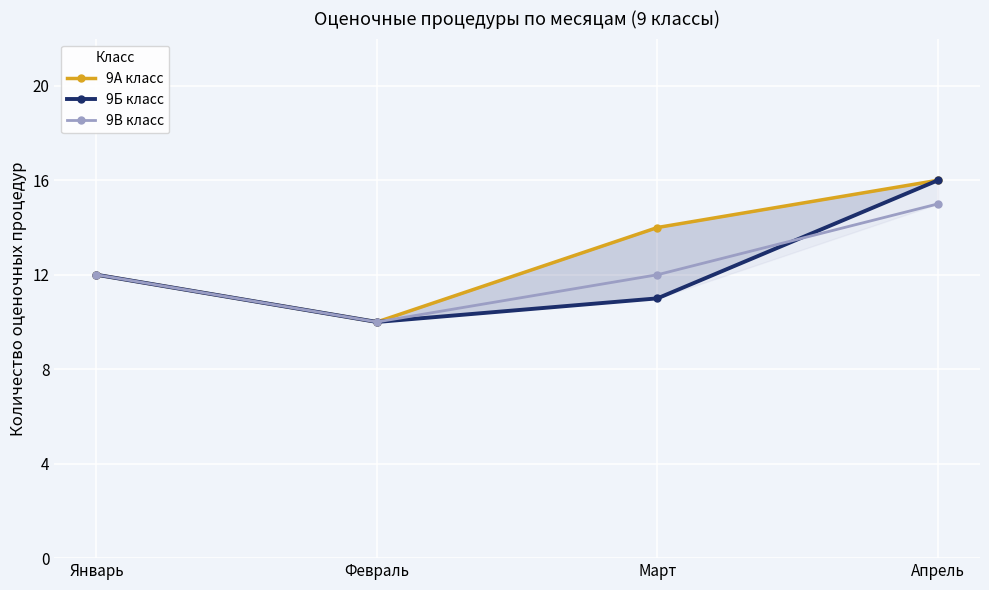

What is the value of the 9Б класс point at the 1st from the left?

12